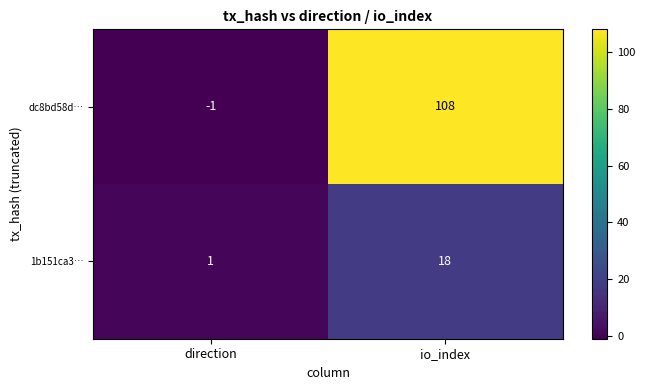

Reading left to right, list all the values displayed in this chart.

dc8bd58d…: -1	108
1b151ca3…: 1	18